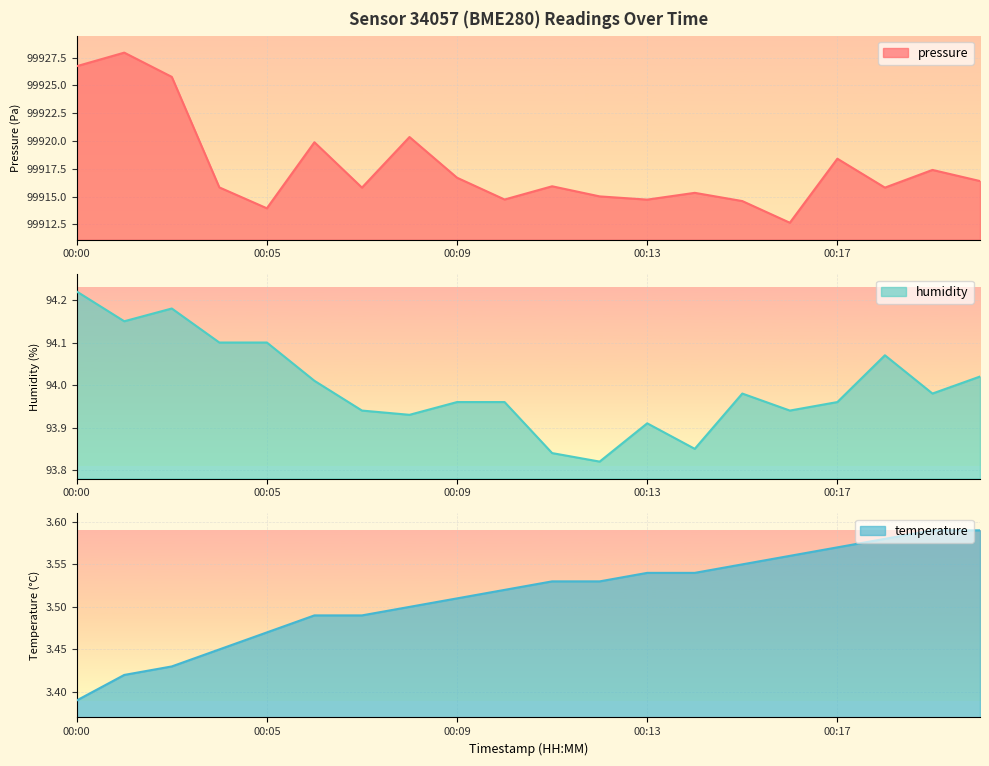

What is the sum of all humidity values?

1879.9